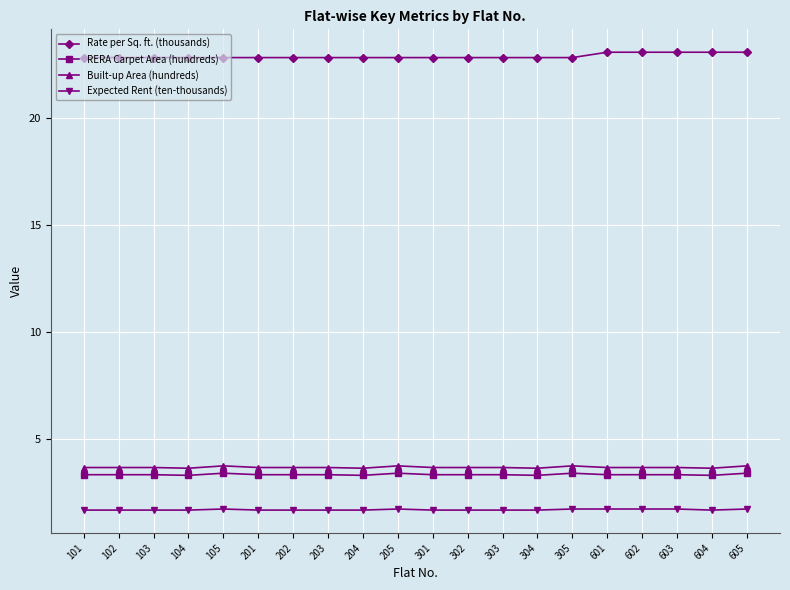

What are all the series names shown in the legend?

Rate per Sq. ft. (thousands), RERA Carpet Area (hundreds), Built-up Area (hundreds), Expected Rent (ten-thousands)